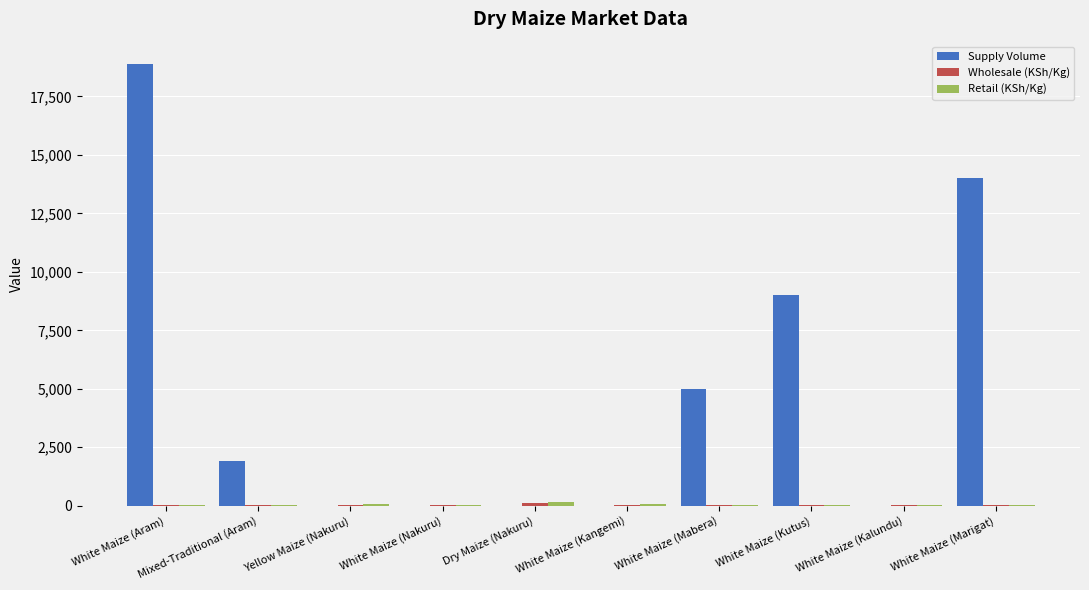

Are the bars horizontal?

No